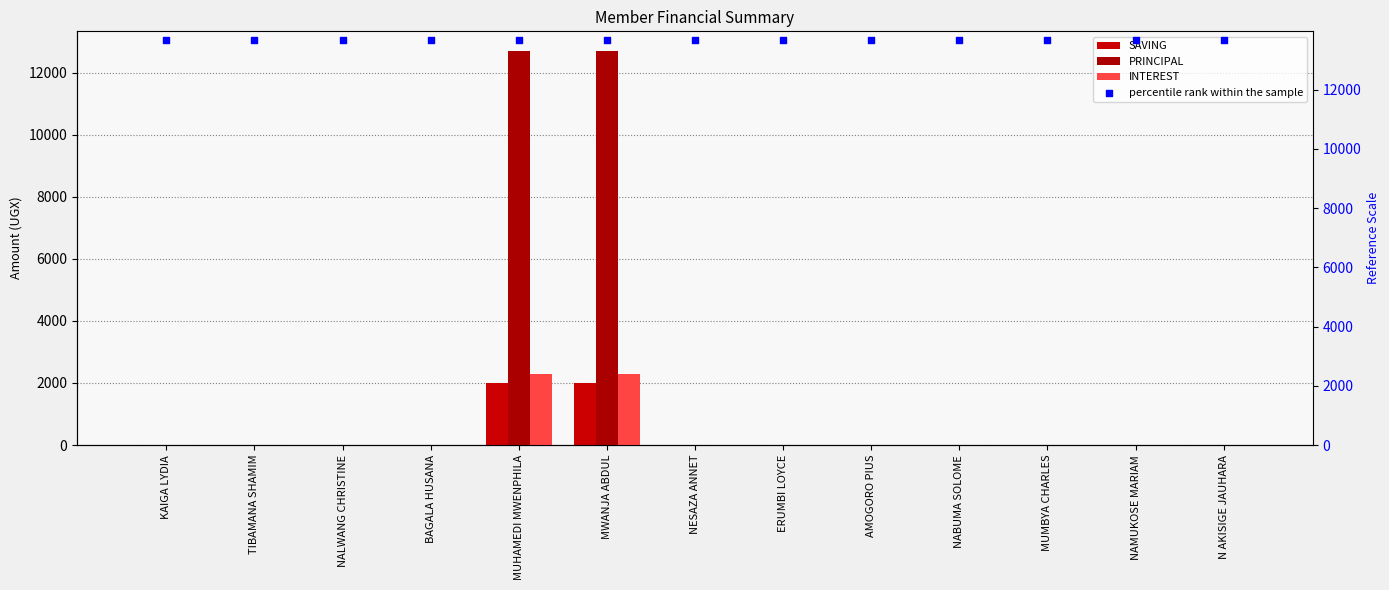

What is the total value across all series at ERUMBI LOYCE?

13691.6